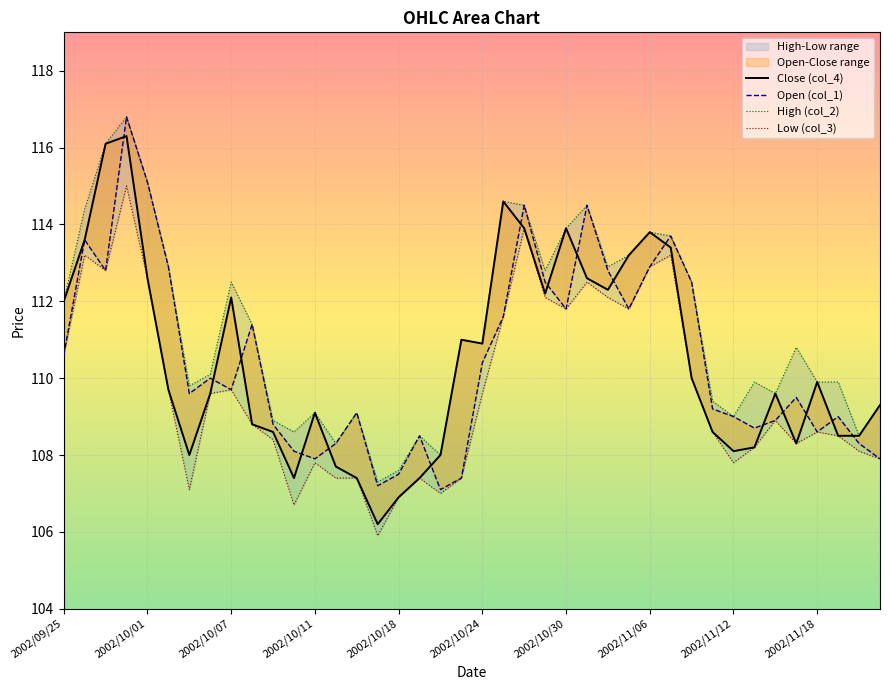

What is the value of the Low (col_3) point at the 37th from the left?

108.6